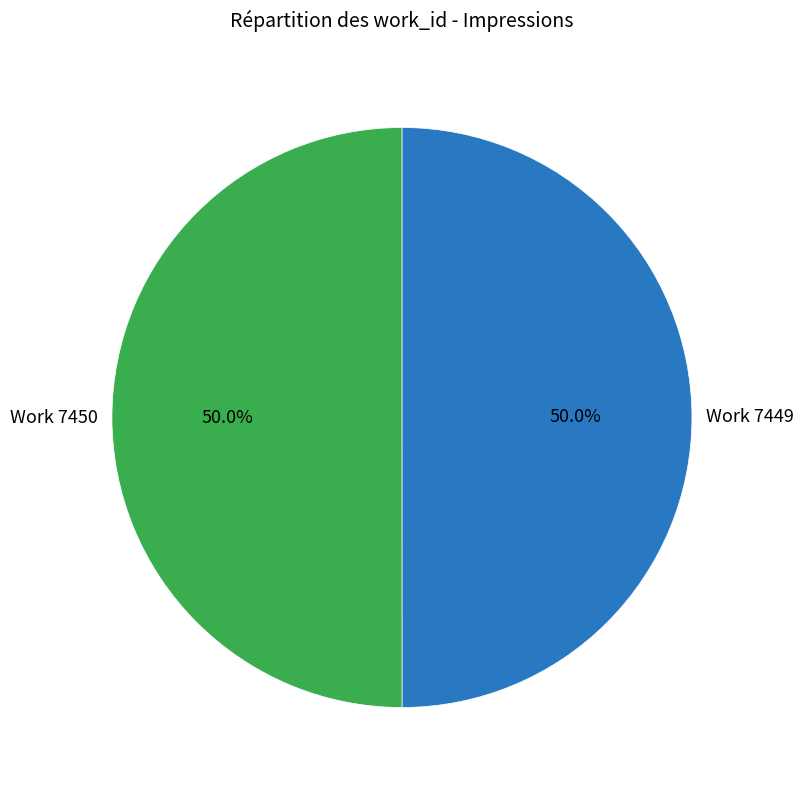

What percentage is the Work 7449 slice, to the nearest percent?

50%